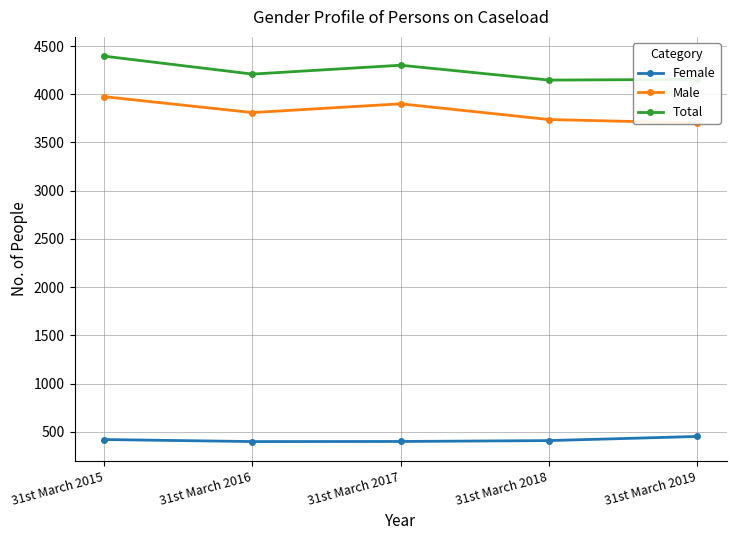

How many values in the Total series exceed 4209?

2